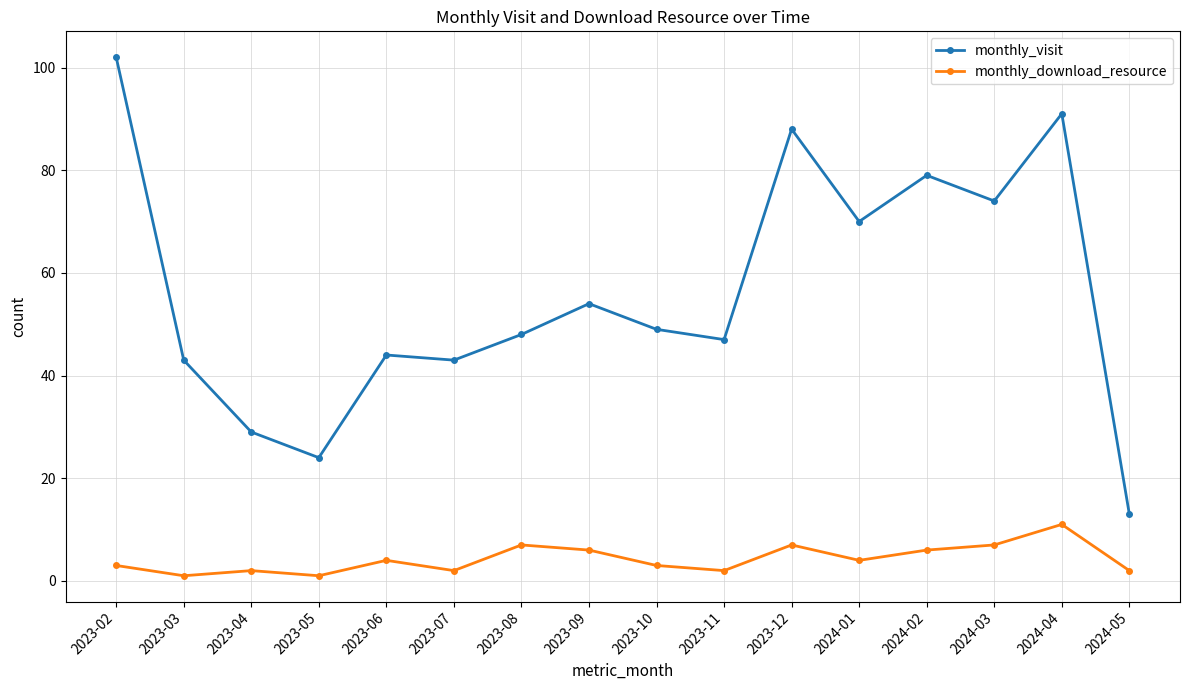

At how many categories does at least one series exceed 23?

15